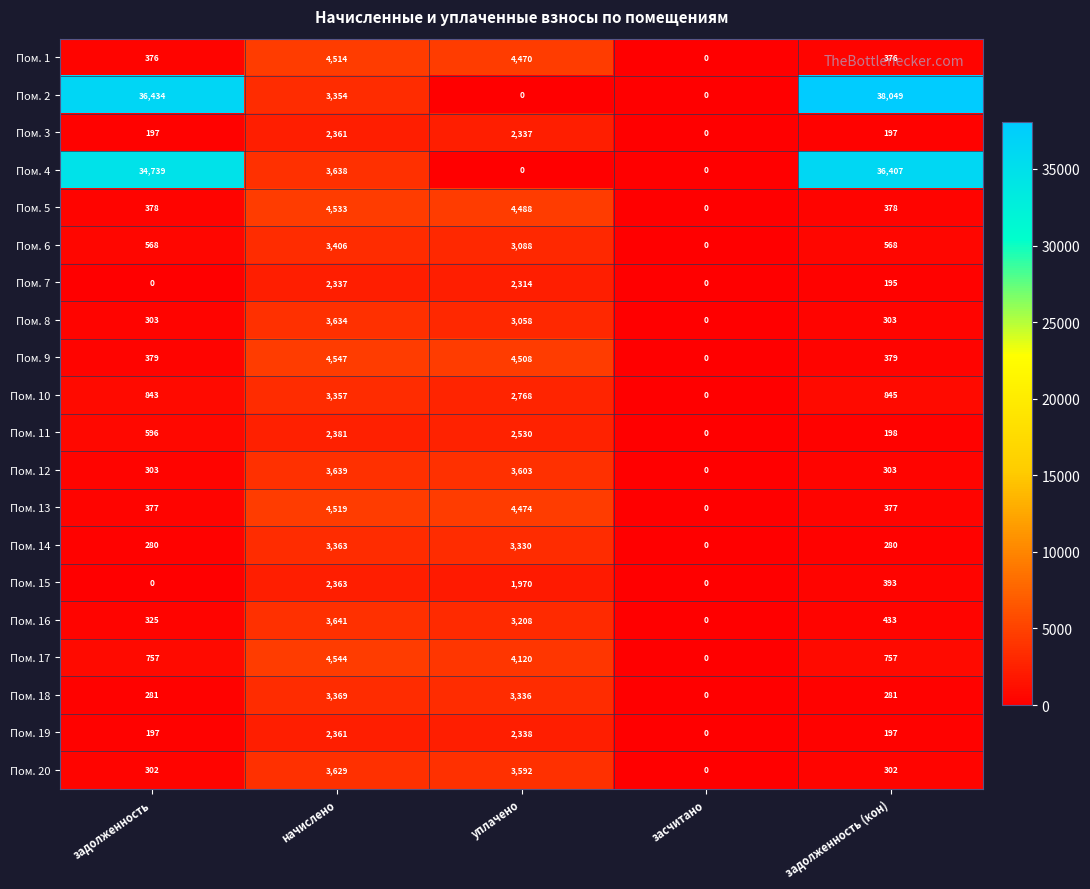

At which label does Пом. 10 first exceed 845?

начислено